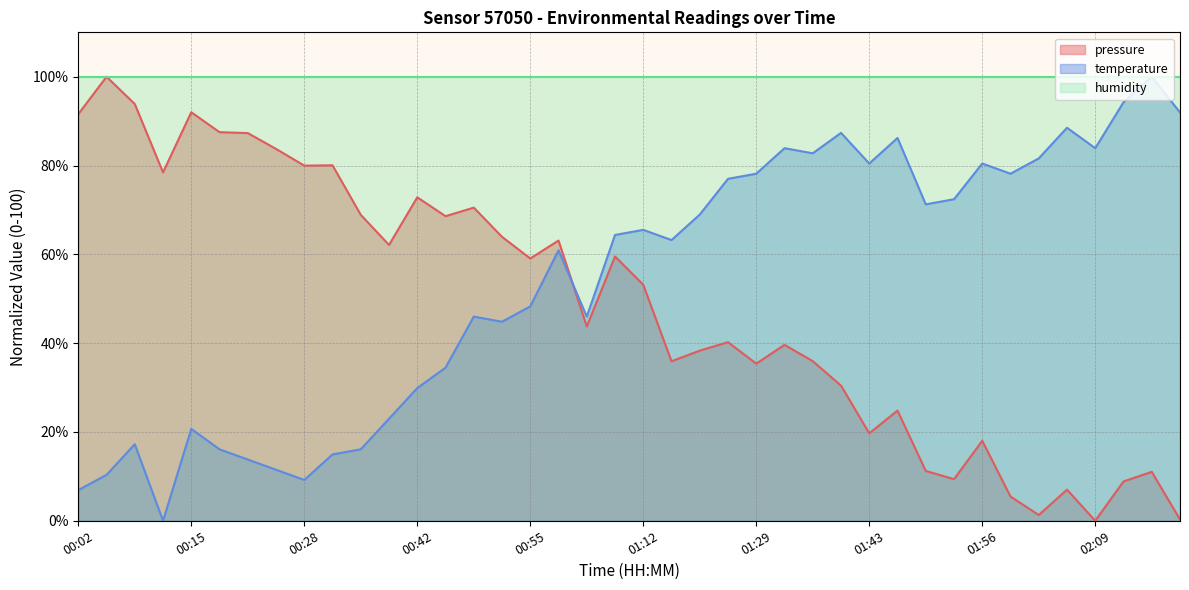

What is the difference between the pressure values at 01:49 and 01:23?

29.0